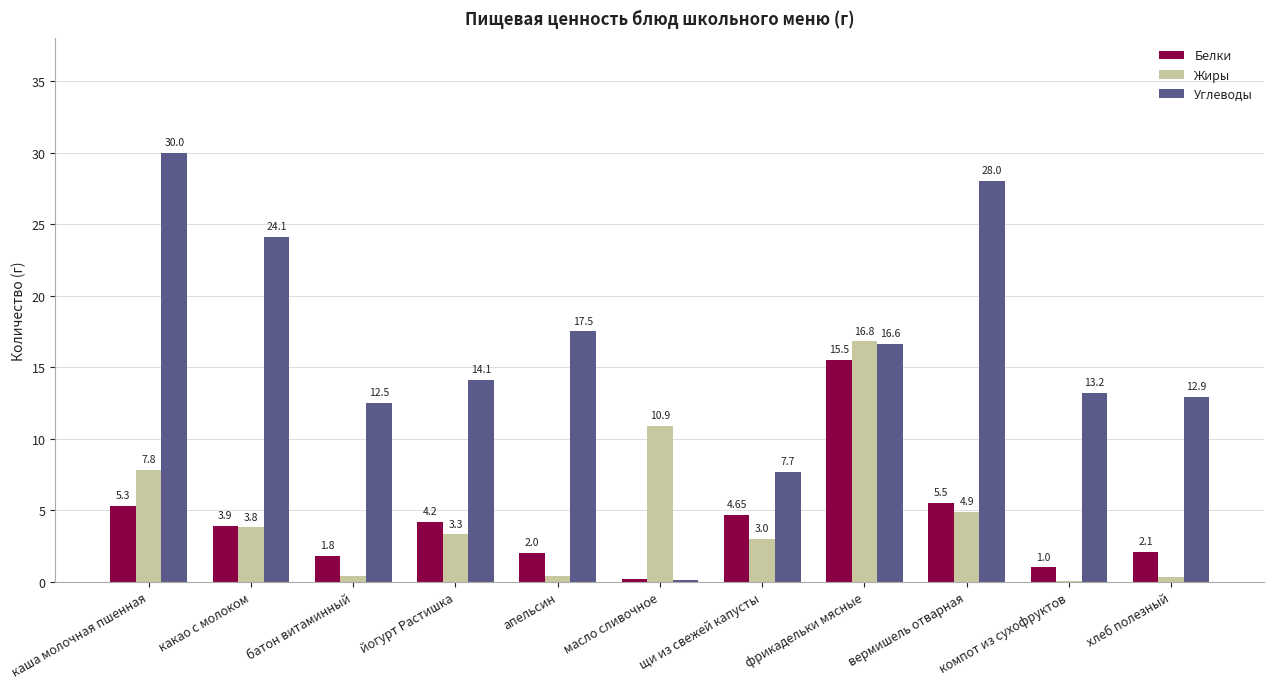

Is the value of Жиры at хлеб полезный greater than the value of Белки at какао с молоком?

No